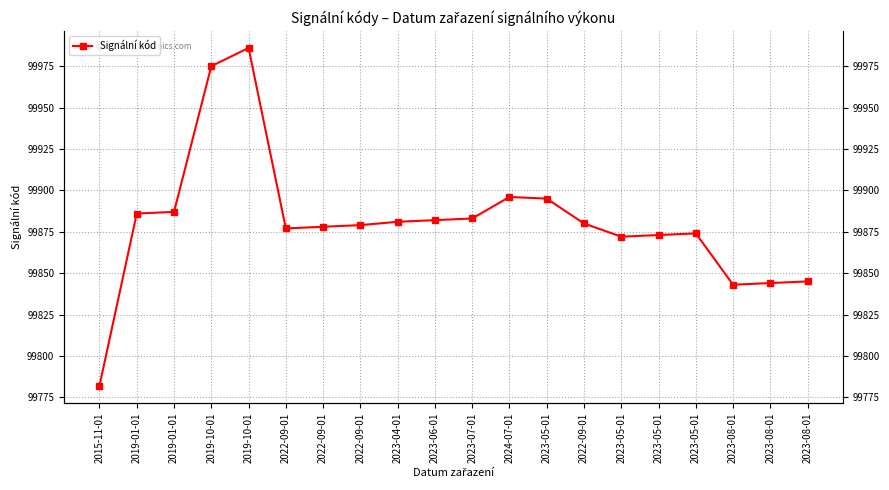

What is the label of the 1st point from the left?

2015-11-01